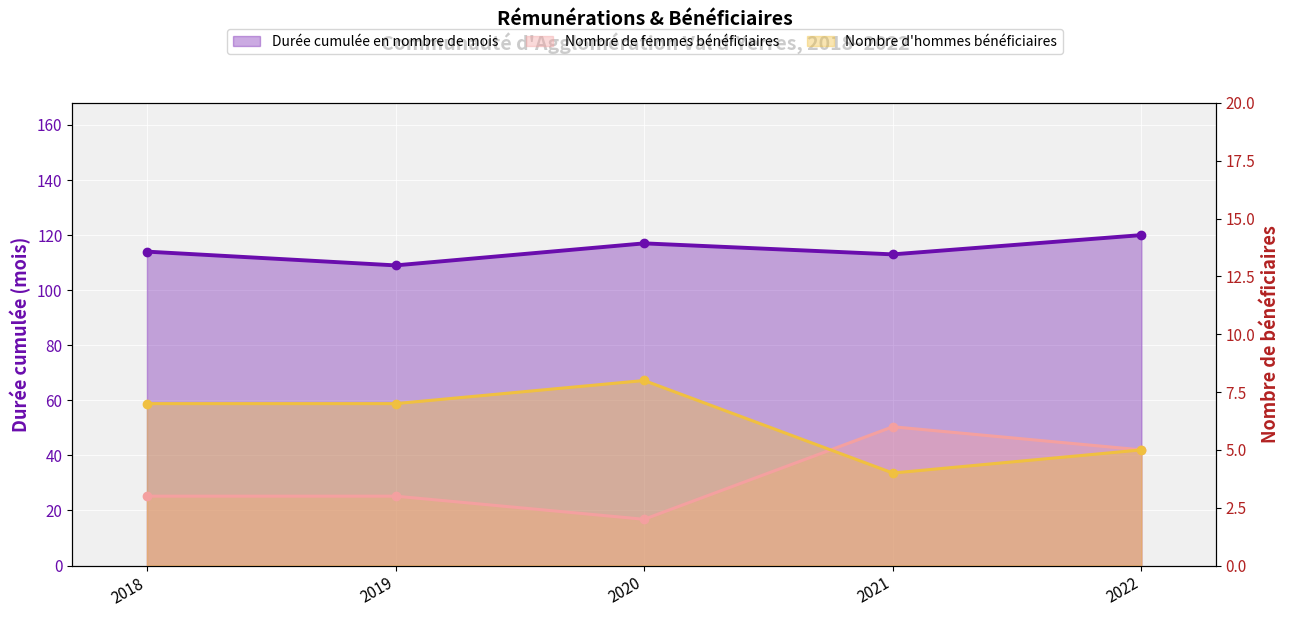

What is the difference between the Nombre d'hommes bénéficiaires values at 2020 and 2022?

3